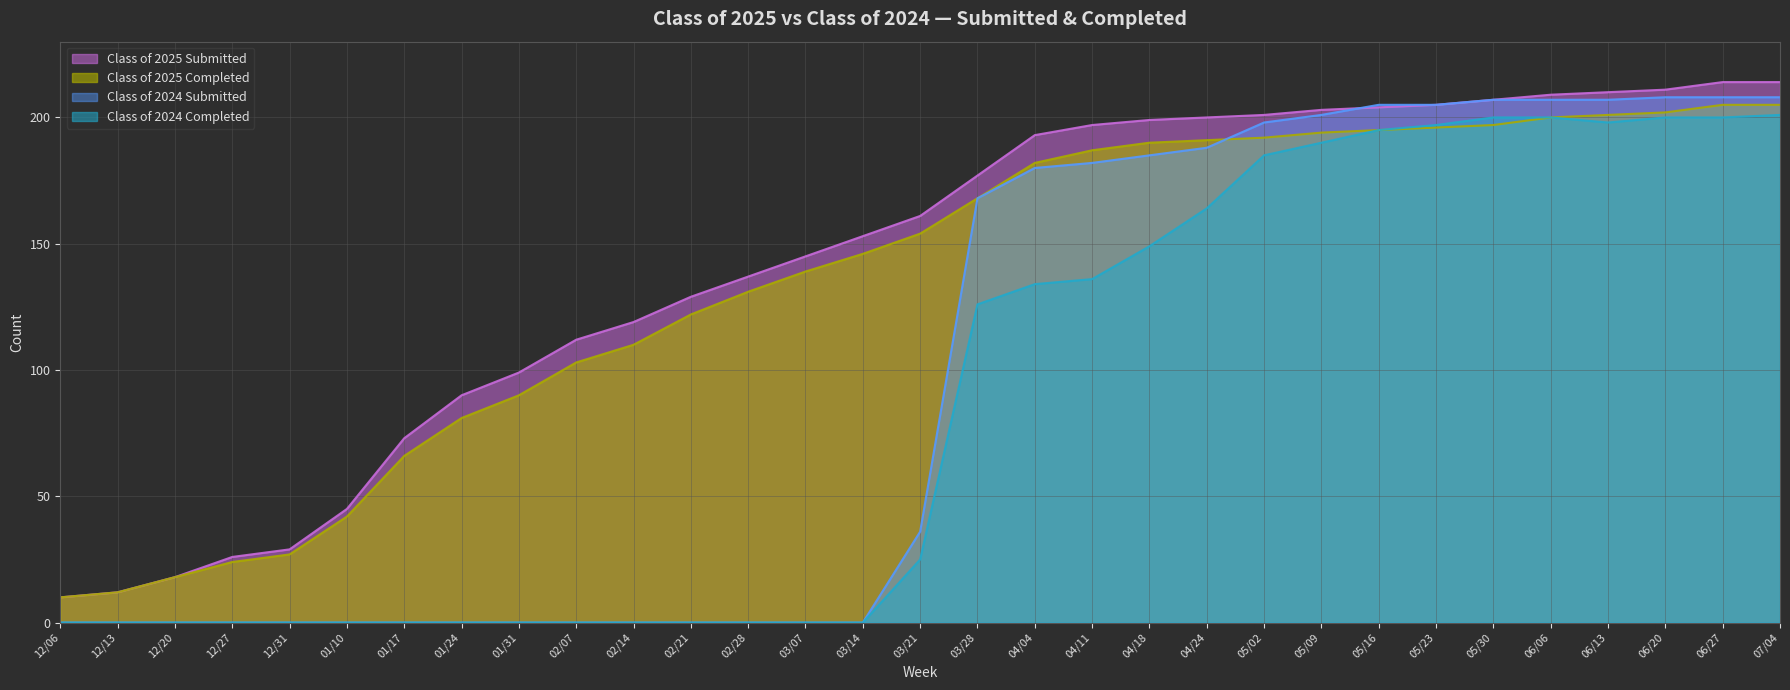

Reading right to left, list all the values displayed in this chart.

Class of 2025 Submitted: 07/04=214	06/27=214	06/20=211	06/13=210	06/06=209	05/30=207	05/23=205	05/16=204	05/09=203	05/02=201	04/24=200	04/18=199	04/11=197	04/04=193	03/28=177	03/21=161	03/14=153	03/07=145	02/28=137	02/21=129	02/14=119	02/07=112	01/31=99	01/24=90	01/17=73	01/10=45	12/31=29	12/27=26	12/20=18	12/13=12	12/06=10
Class of 2025 Completed: 07/04=205	06/27=205	06/20=202	06/13=201	06/06=200	05/30=197	05/23=196	05/16=195	05/09=194	05/02=192	04/24=191	04/18=190	04/11=187	04/04=182	03/28=168	03/21=154	03/14=146	03/07=139	02/28=131	02/21=122	02/14=110	02/07=103	01/31=90	01/24=81	01/17=66	01/10=42	12/31=27	12/27=24	12/20=18	12/13=12	12/06=10
Class of 2024 Submitted: 07/04=208	06/27=208	06/20=208	06/13=207	06/06=207	05/30=207	05/23=205	05/16=205	05/09=201	05/02=198	04/24=188	04/18=185	04/11=182	04/04=180	03/28=168	03/21=36	03/14=0	03/07=0	02/28=0	02/21=0	02/14=0	02/07=0	01/31=0	01/24=0	01/17=0	01/10=0	12/31=0	12/27=0	12/20=0	12/13=0	12/06=0
Class of 2024 Completed: 07/04=201	06/27=200	06/20=200	06/13=198	06/06=200	05/30=200	05/23=197	05/16=195	05/09=190	05/02=185	04/24=164	04/18=149	04/11=136	04/04=134	03/28=126	03/21=25	03/14=0	03/07=0	02/28=0	02/21=0	02/14=0	02/07=0	01/31=0	01/24=0	01/17=0	01/10=0	12/31=0	12/27=0	12/20=0	12/13=0	12/06=0